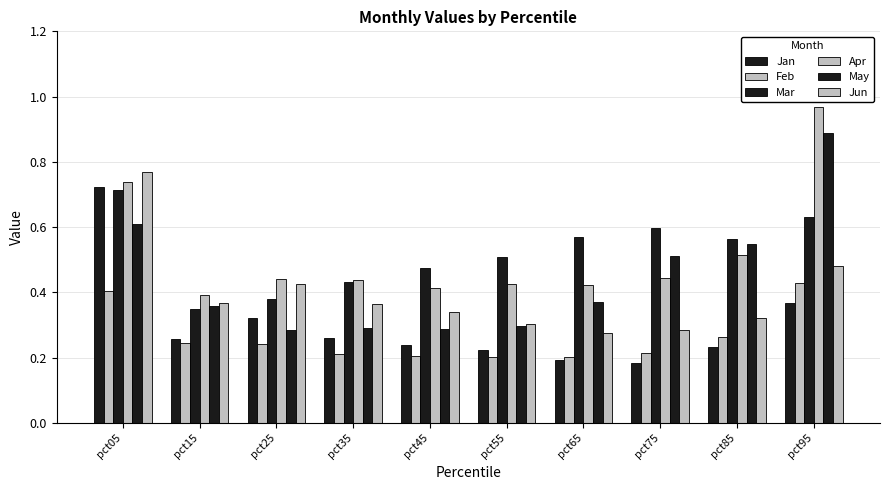

Reading right to left, extract all data points from this chart.

Jan: 0.4	0.2	0.2	0.2	0.2	0.2	0.3	0.3	0.3	0.7
Feb: 0.4	0.3	0.2	0.2	0.2	0.2	0.2	0.2	0.2	0.4
Mar: 0.6	0.6	0.6	0.6	0.5	0.5	0.4	0.4	0.3	0.7
Apr: 1.0	0.5	0.4	0.4	0.4	0.4	0.4	0.4	0.4	0.7
May: 0.9	0.5	0.5	0.4	0.3	0.3	0.3	0.3	0.4	0.6
Jun: 0.5	0.3	0.3	0.3	0.3	0.3	0.4	0.4	0.4	0.8